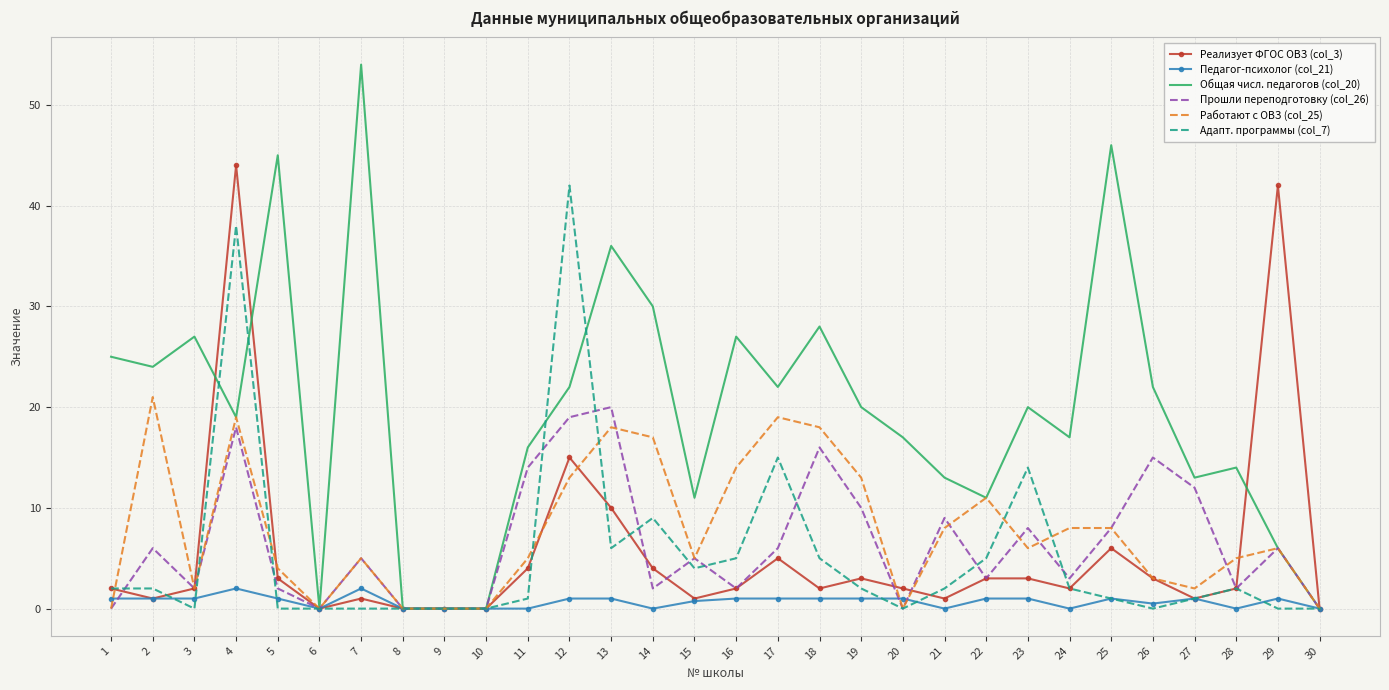

The Общая числ. педагогов (col_20) series shows 18.6 at 27. True or false?

False